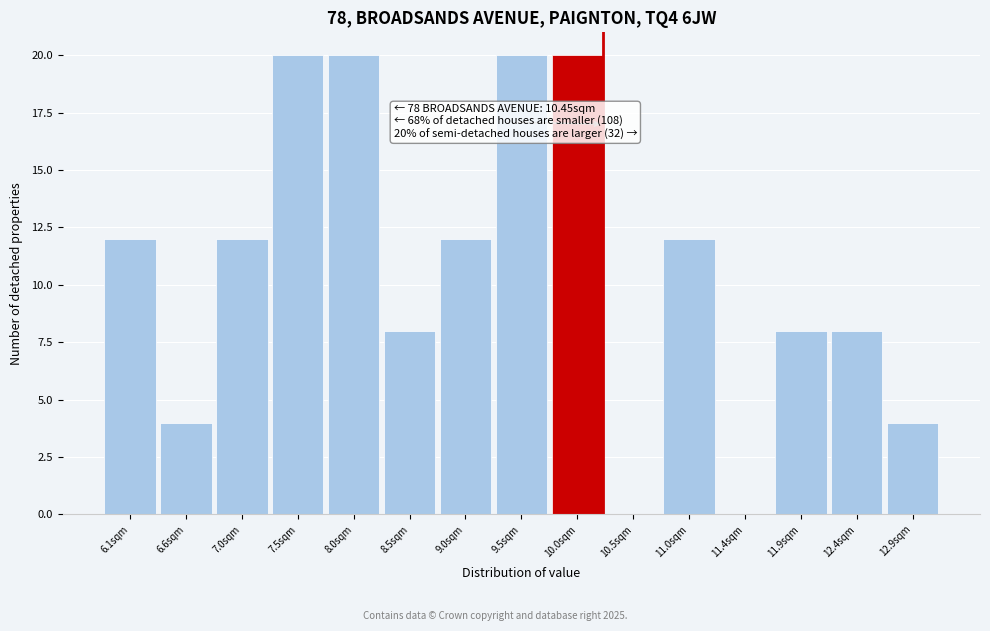

Reading left to right, transcribe all the data shown in this chart.

6.1sqm=12	6.6sqm=4	7.0sqm=12	7.5sqm=20	8.0sqm=20	8.5sqm=8	9.0sqm=12	9.5sqm=20	10.0sqm=20	10.5sqm=0	11.0sqm=12	11.4sqm=0	11.9sqm=8	12.4sqm=8	12.9sqm=4